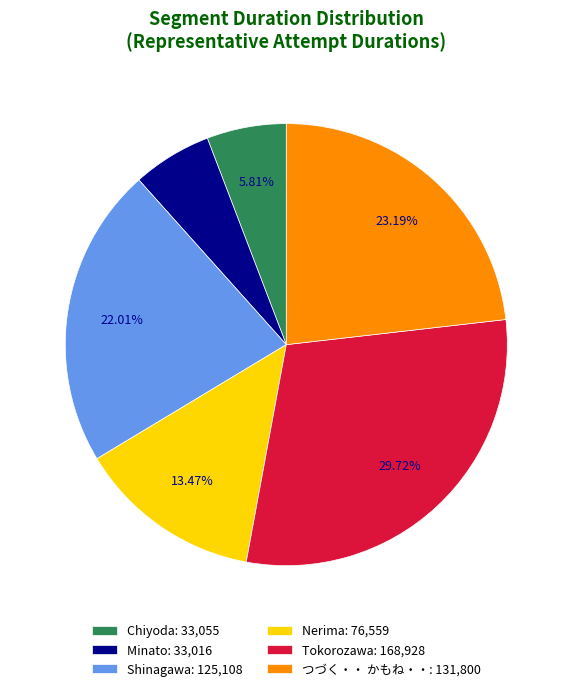

Is there any slice that represents more than half of the pie?

No